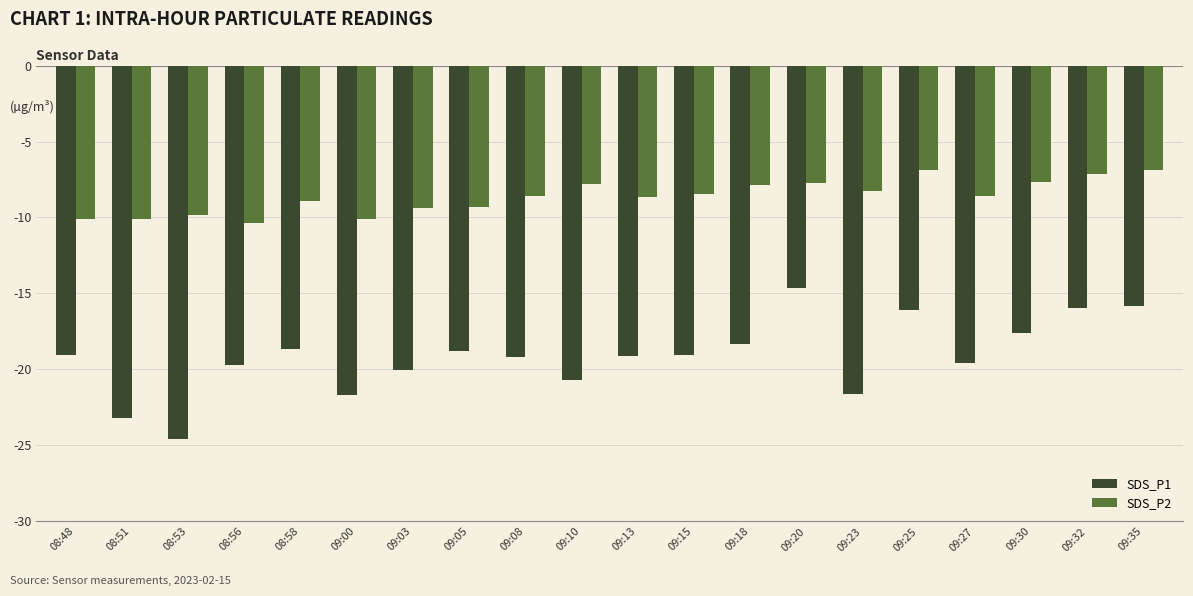

At which category does the chart reach its minimum across all series?

08:53